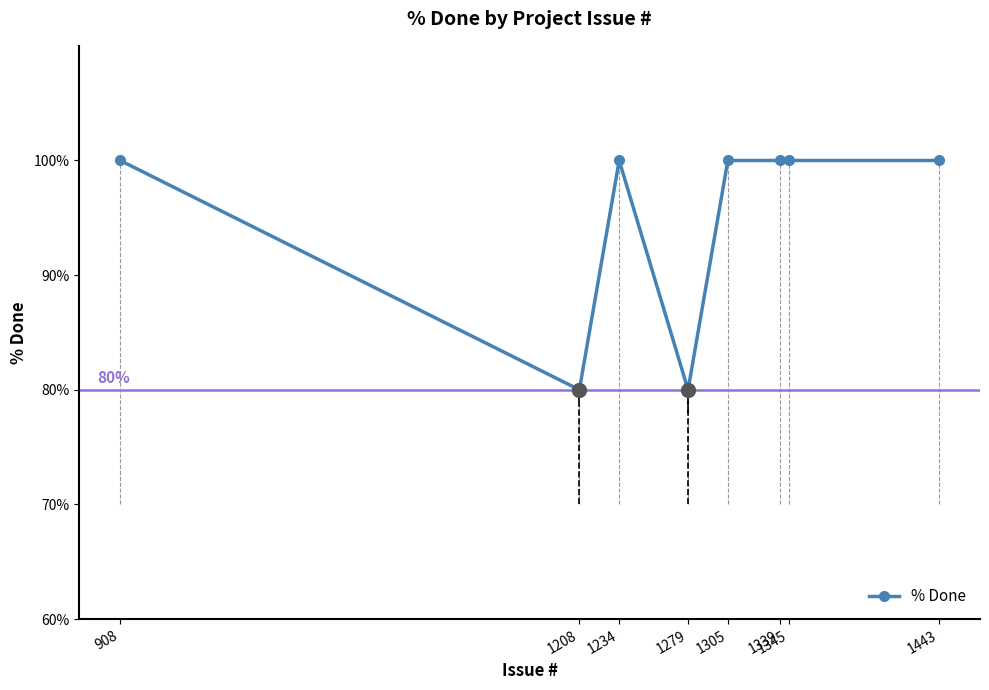

What is the average value?

95